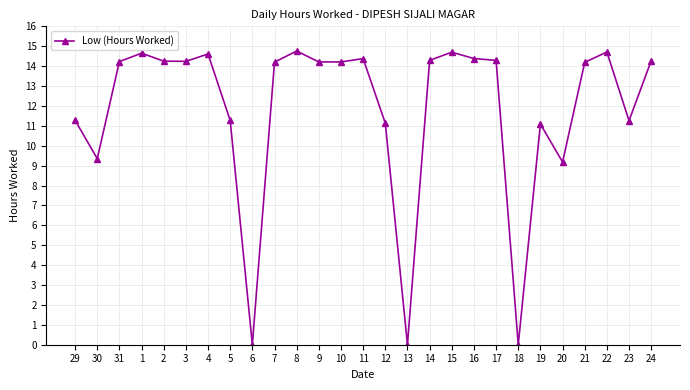

What is the difference between the maximum and minimum values?

14.8